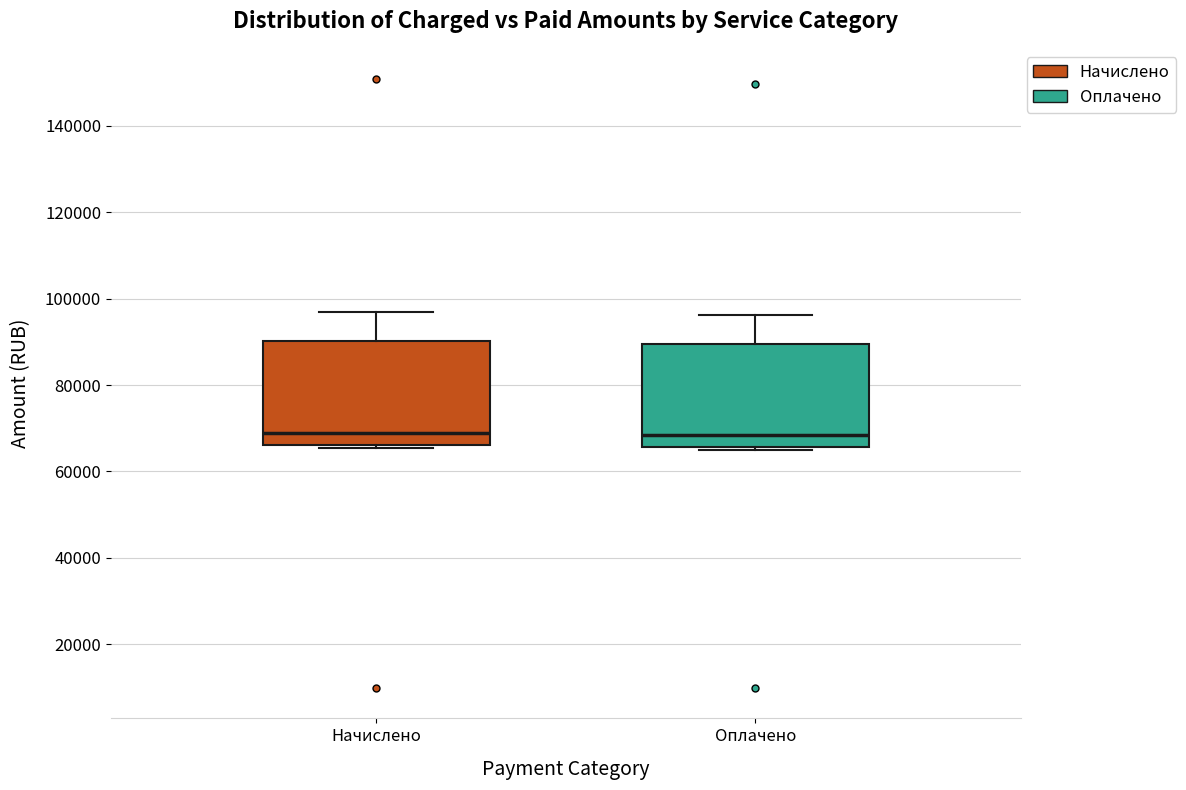

Where is the lower edge of the box for Начислено on the y-axis? The values are not printed on the chart, so give them approximately, as read against the axis.

66000